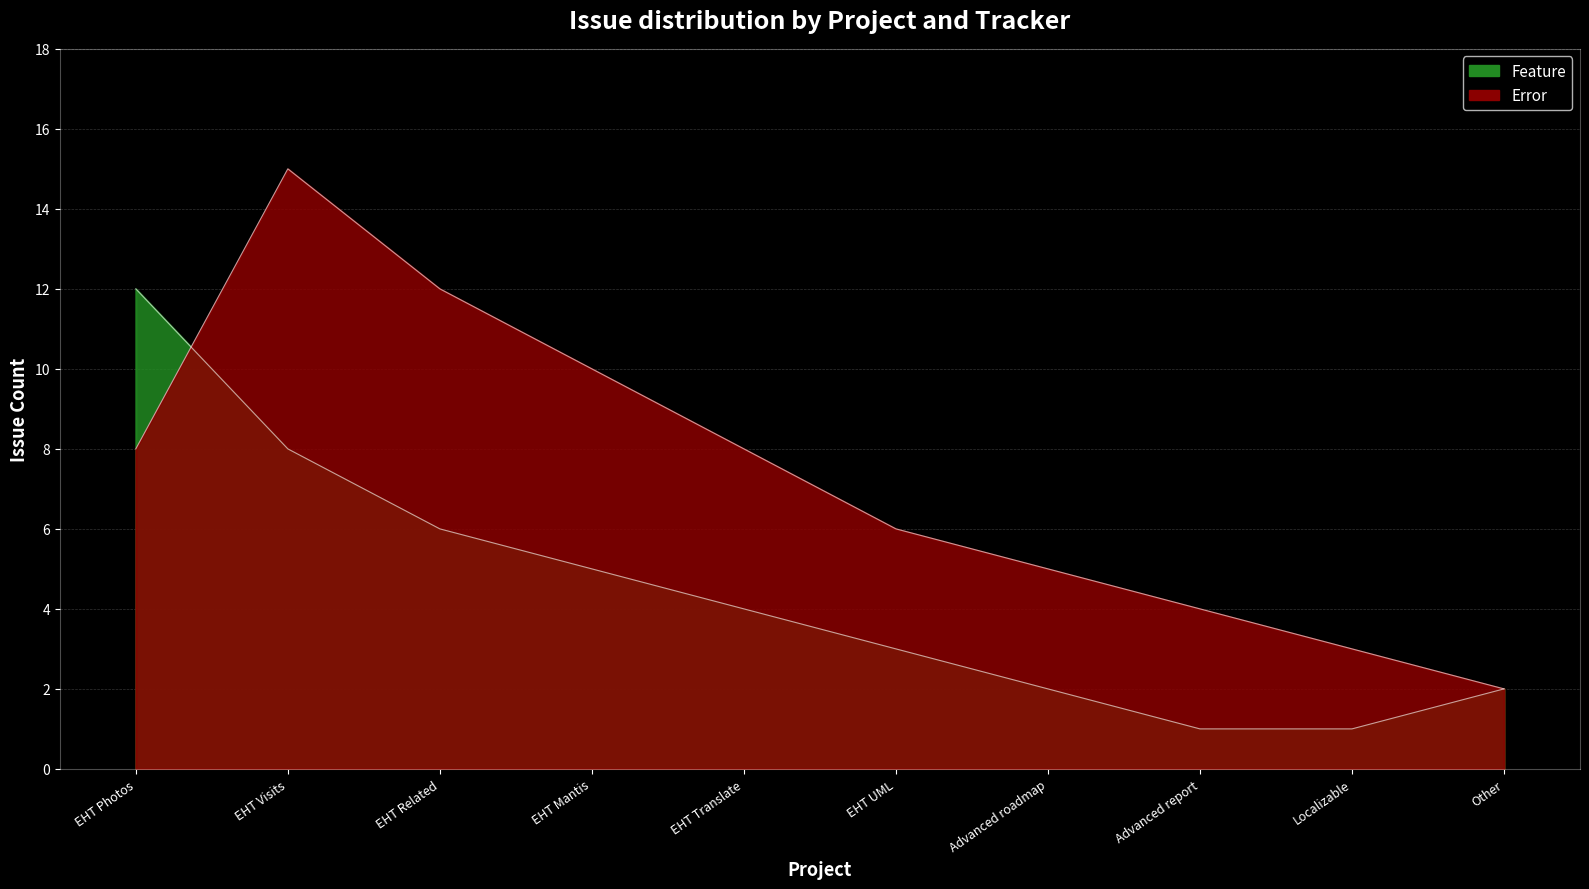

What is the label of the 1st point from the left?

EHT Photos